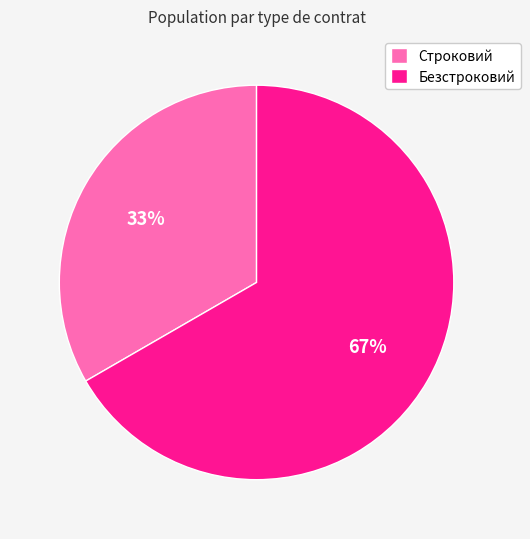

To the nearest percent, what is the average slice percentage?

50%